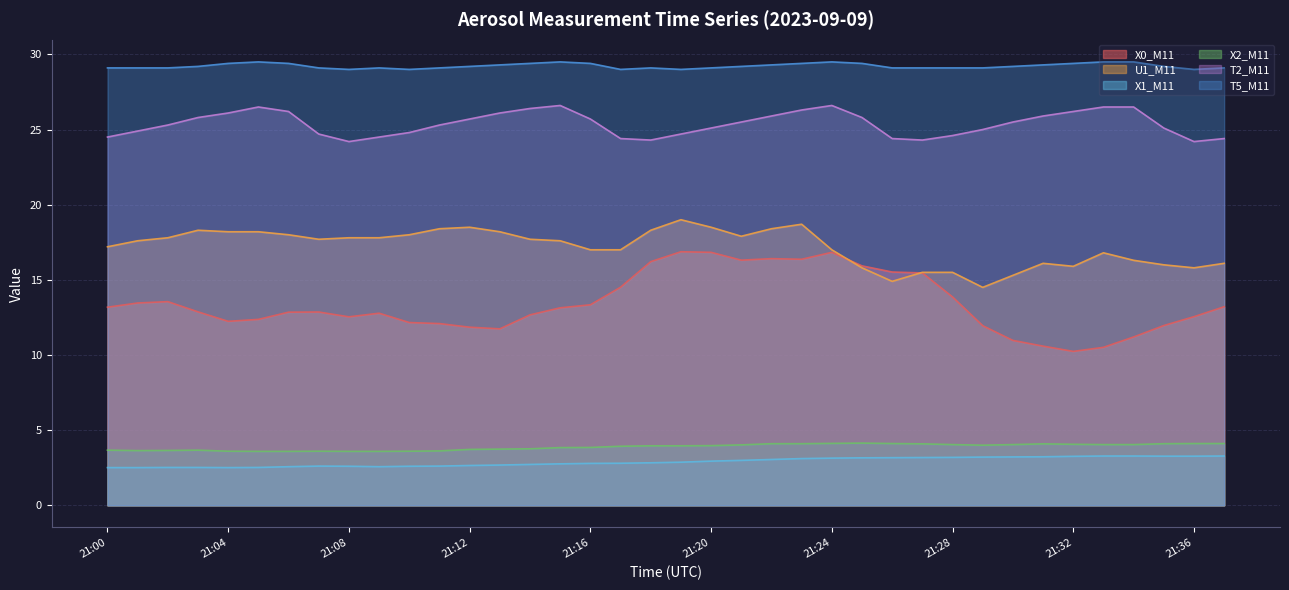

The value of X0_M11 at 21:19 is 27.4. True or false?

False